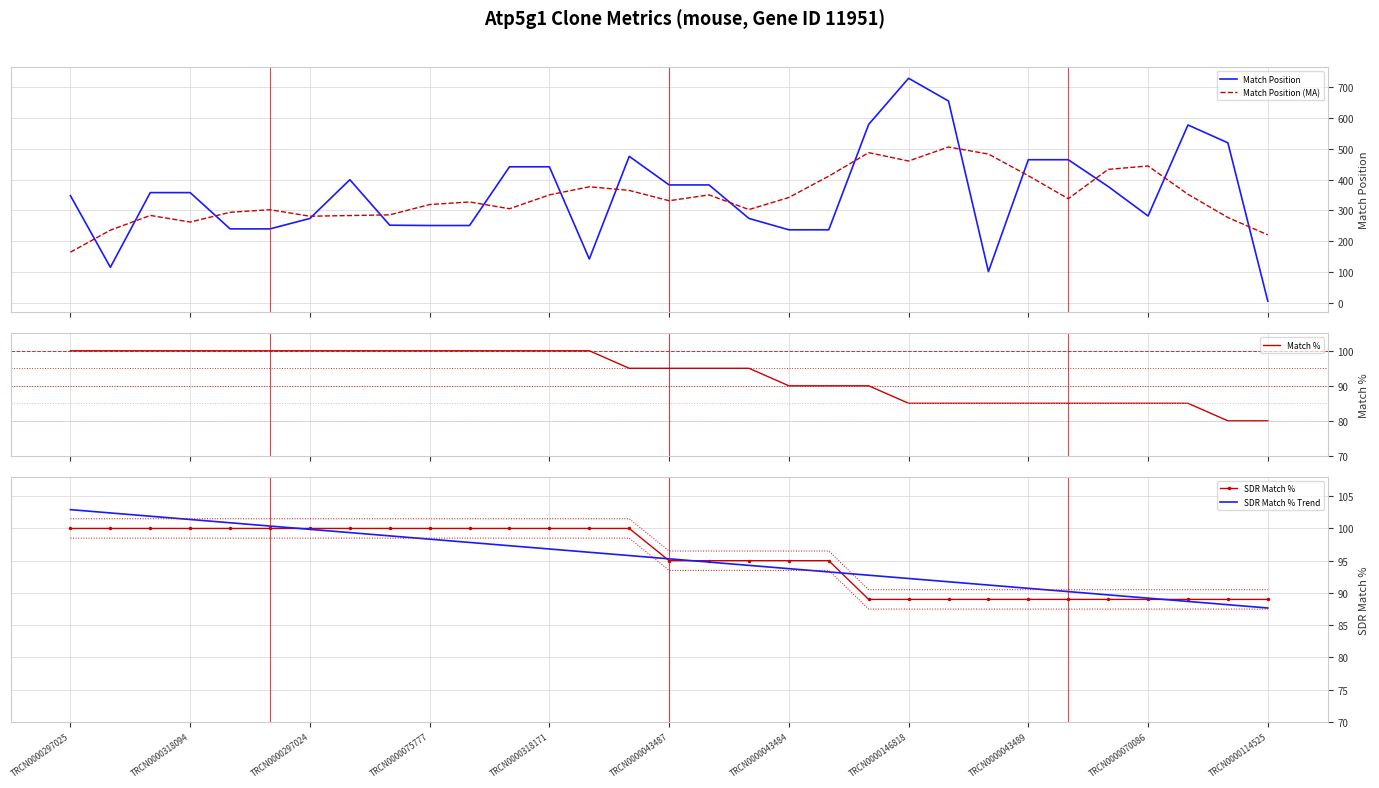

What is the sum of the Match % values at 28 and 14?

180.0